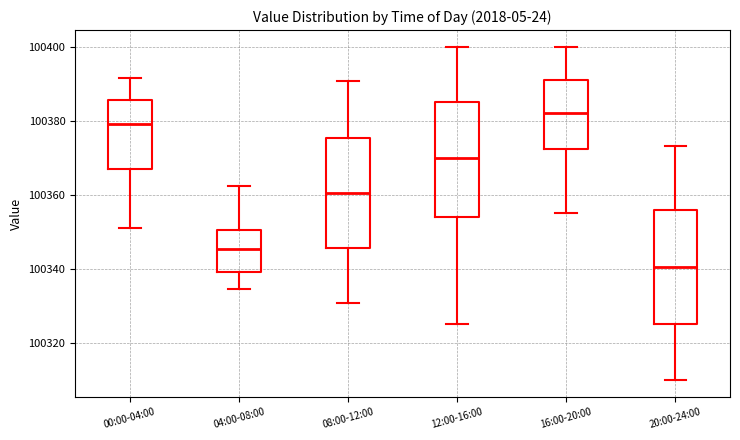

Reading left to right, read every box against the y-axis: the position of its median line, the range the box covers, and the ends of its whiskers. The values are not printed on the chart, so give them approximately, as read against the axis.

00:00-04:00: median 100380, box 100366 to 100386, whiskers 100352 to 100392
04:00-08:00: median 100346, box 100338 to 100350, whiskers 100334 to 100362
08:00-12:00: median 100360, box 100346 to 100376, whiskers 100330 to 100390
12:00-16:00: median 100370, box 100354 to 100386, whiskers 100326 to 100400
16:00-20:00: median 100382, box 100372 to 100392, whiskers 100356 to 100400
20:00-24:00: median 100340, box 100326 to 100356, whiskers 100310 to 100374